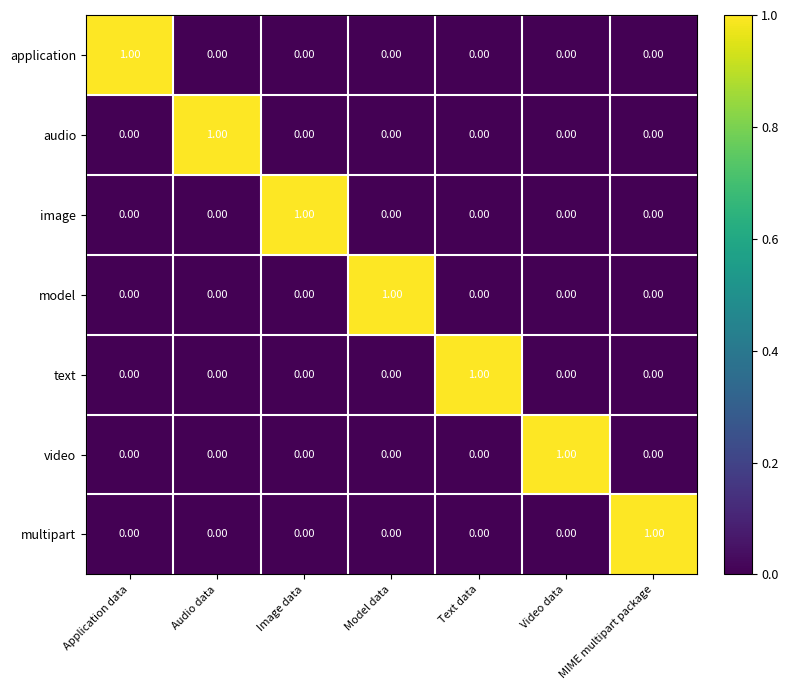

How many data points does each series have?

7